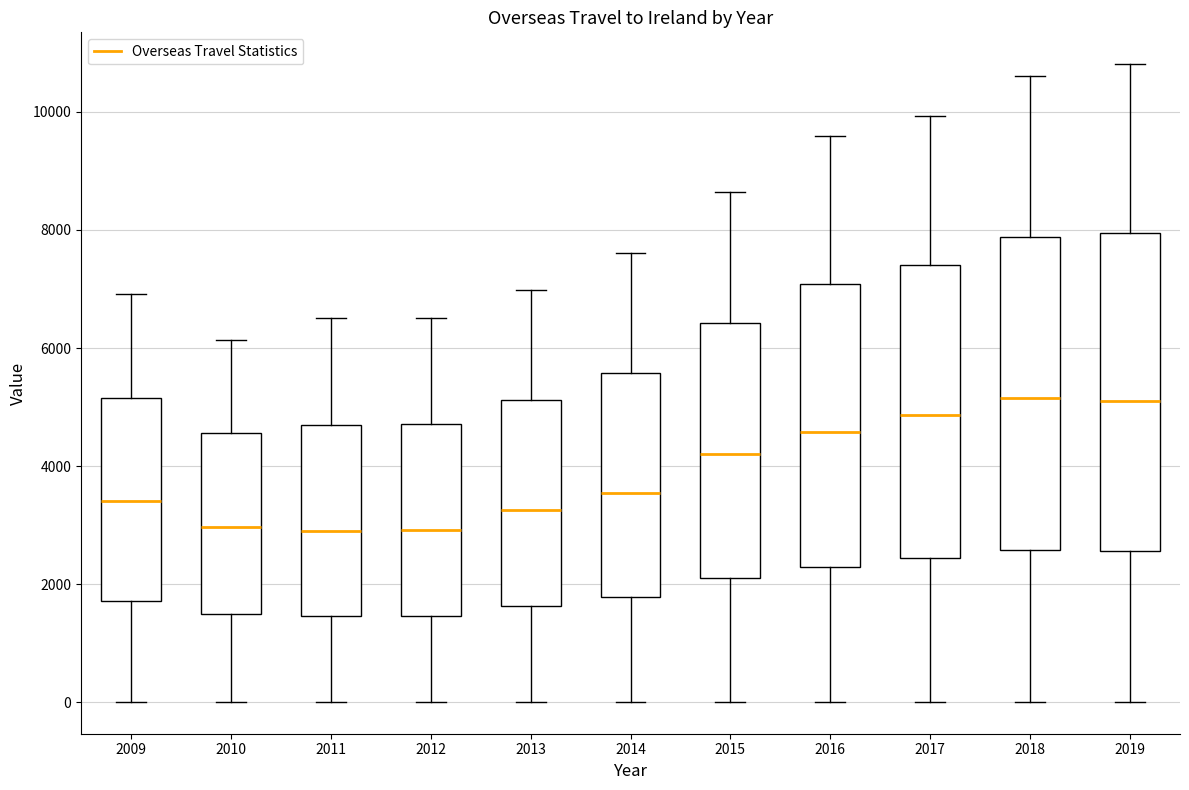

Reading left to right, read every box against the y-axis: the position of its median line, the range the box covers, and the ends of its whiskers. The values are not printed on the chart, so give them approximately, as read against the axis.

2009: median 3400, box 1800 to 5200, whiskers 0 to 7000
2010: median 3000, box 1400 to 4600, whiskers 0 to 6200
2011: median 2800, box 1400 to 4800, whiskers 0 to 6600
2012: median 3000, box 1400 to 4800, whiskers 0 to 6600
2013: median 3200, box 1600 to 5200, whiskers 0 to 7000
2014: median 3600, box 1800 to 5600, whiskers 0 to 7600
2015: median 4200, box 2200 to 6400, whiskers 0 to 8600
2016: median 4600, box 2200 to 7000, whiskers 0 to 9600
2017: median 4800, box 2400 to 7400, whiskers 0 to 10000
2018: median 5200, box 2600 to 7800, whiskers 0 to 10600
2019: median 5200, box 2600 to 8000, whiskers 0 to 10800